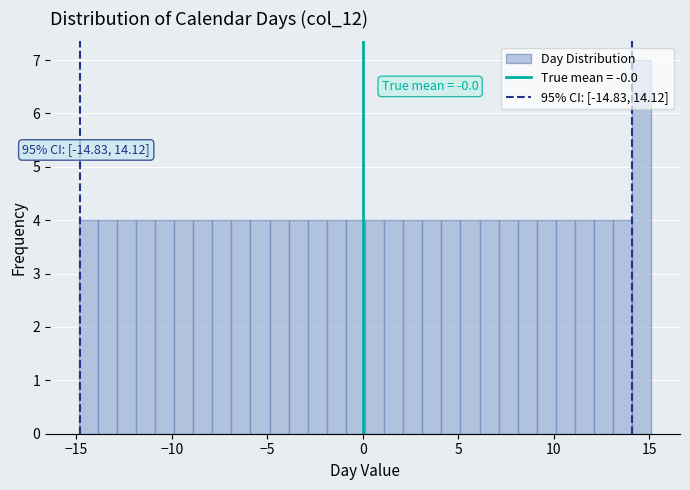

Read against the x-axis, roughly where is the centre of the tallest bar?

14.5